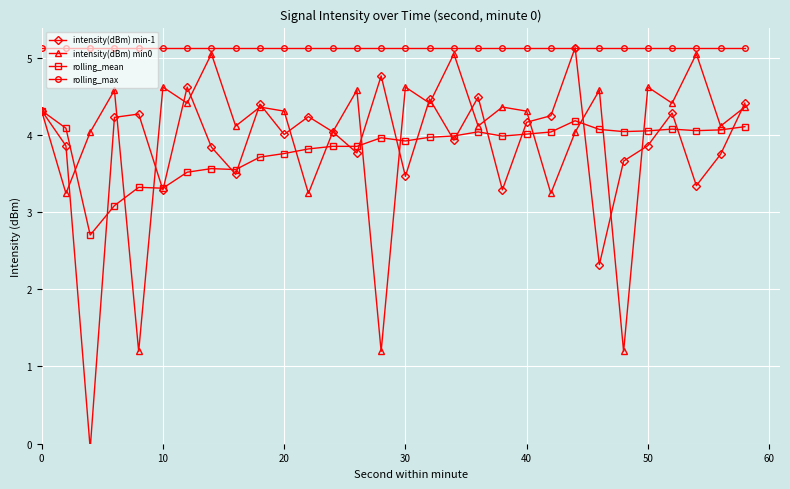

True or false: rolling_mean and rolling_max cross at least once.

False